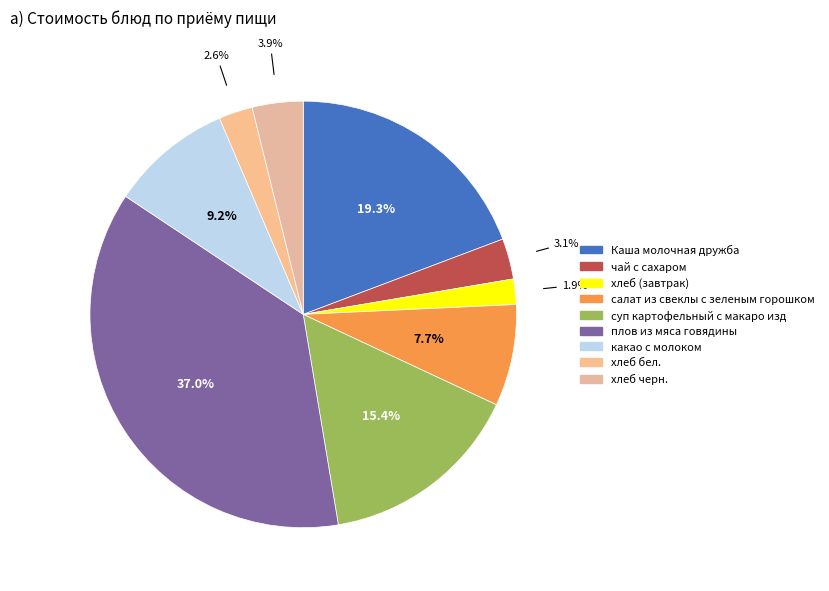

Rank the categories by value from lowest to highest.

хлеб (завтрак), хлеб бел., чай с сахаром, хлеб черн., салат из свеклы с зеленым горошком, какао с молоком, суп картофельный с макаро изд, Каша молочная дружба, плов из мяса говядины